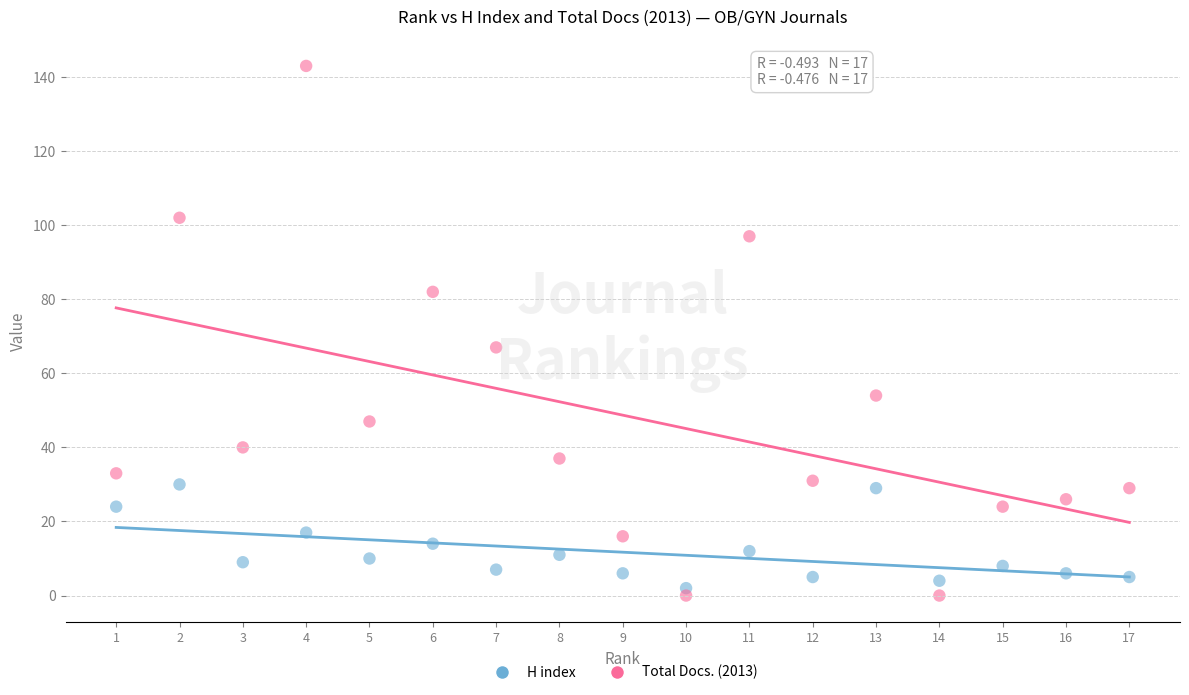

Which series reaches the maximum Y coordinate?

Total Docs. (2013)